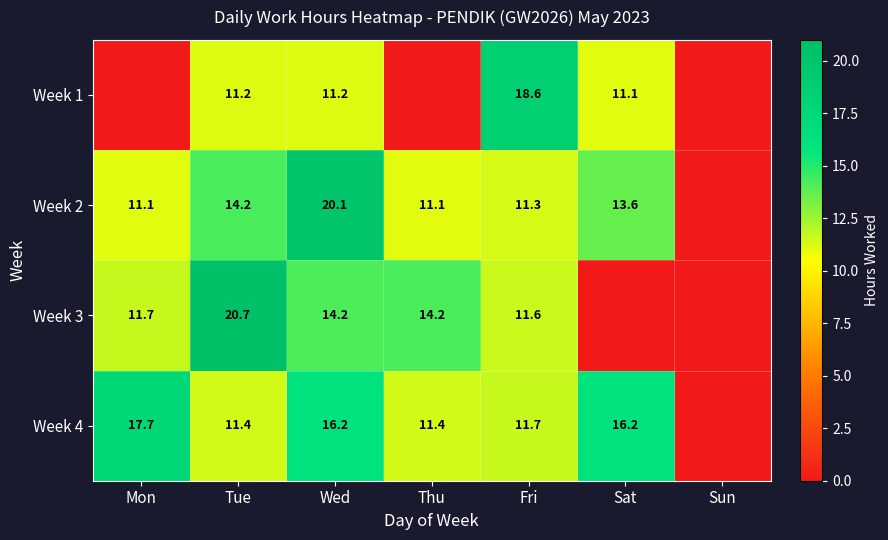

What is the difference between the Week 2 values at Wed and Fri?

8.8